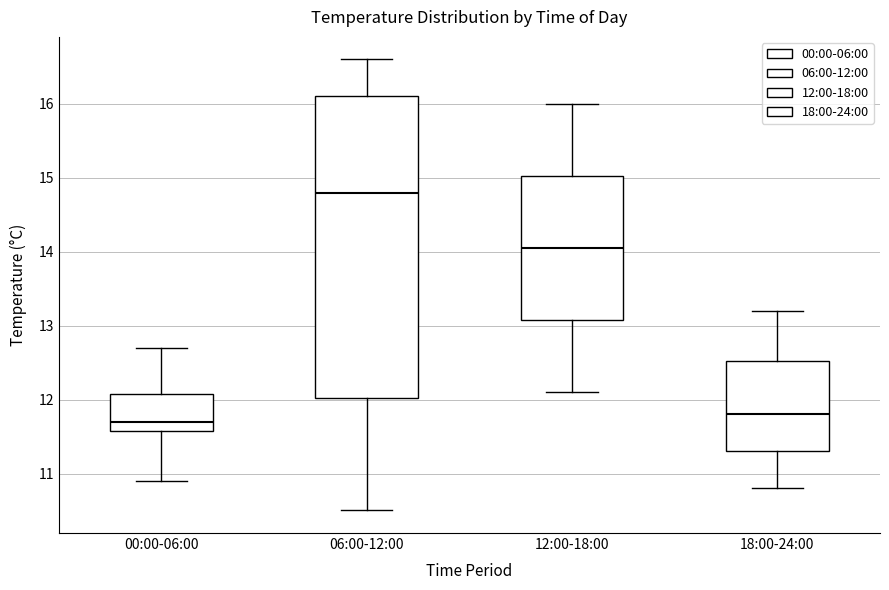

Where is the lower edge of the box for 00:00-06:00 on the y-axis? The values are not printed on the chart, so give them approximately, as read against the axis.

11.6